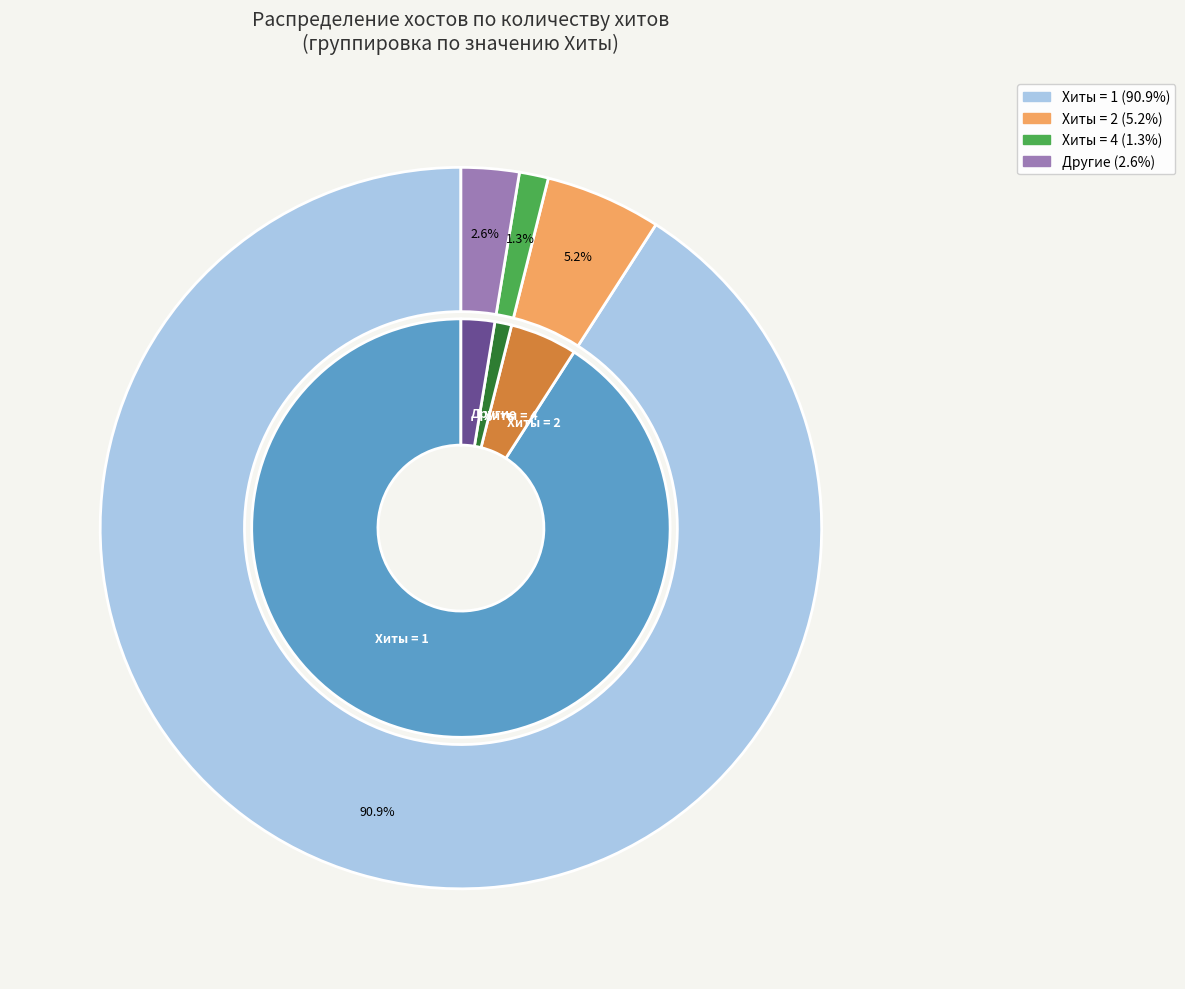

What is the majority slice?

1